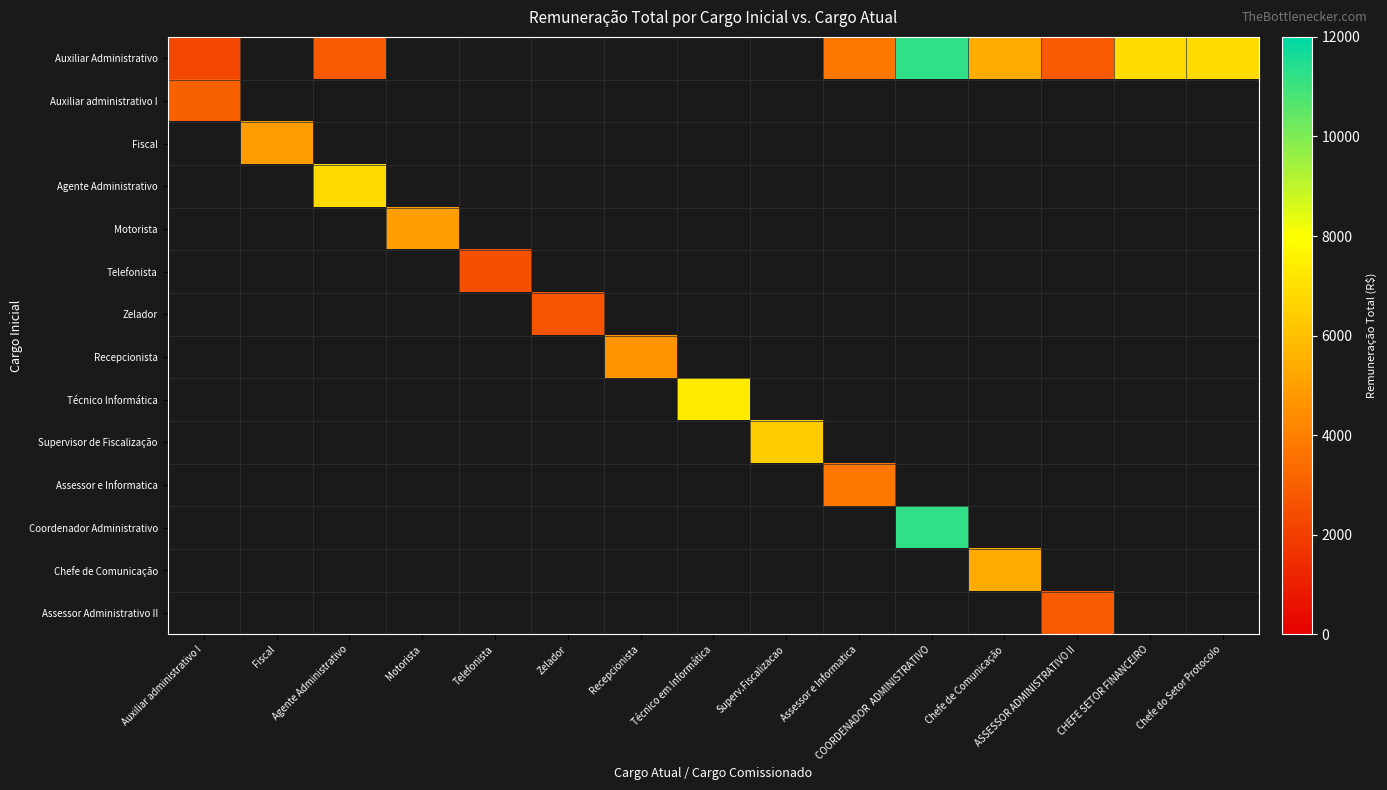

Which series has the largest range (max minus min)?

Auxiliar Administrativo